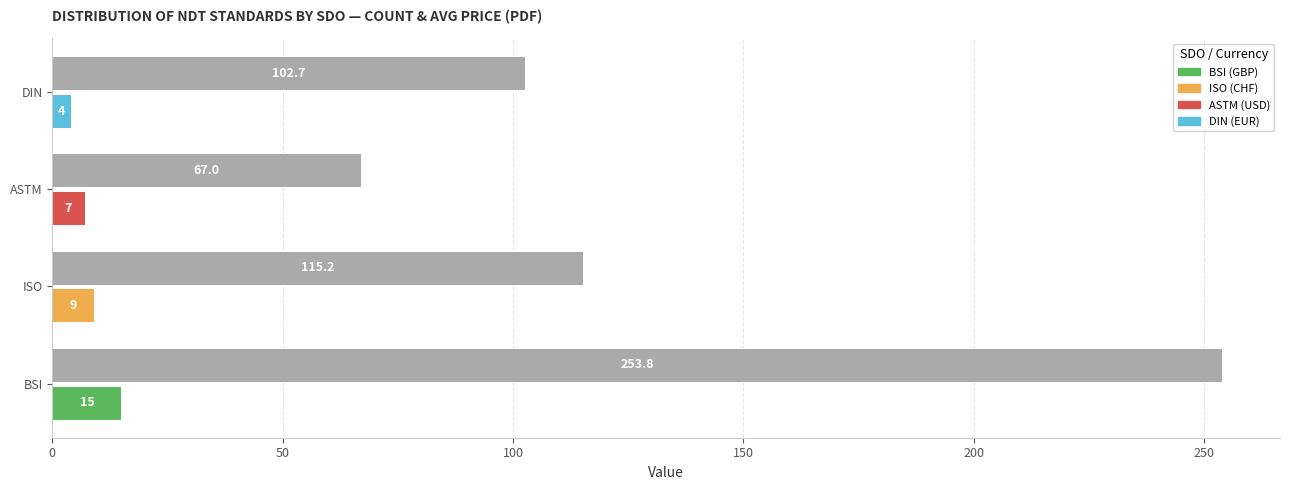

What is the difference between the highest and lowest values at ASTM?

60.0